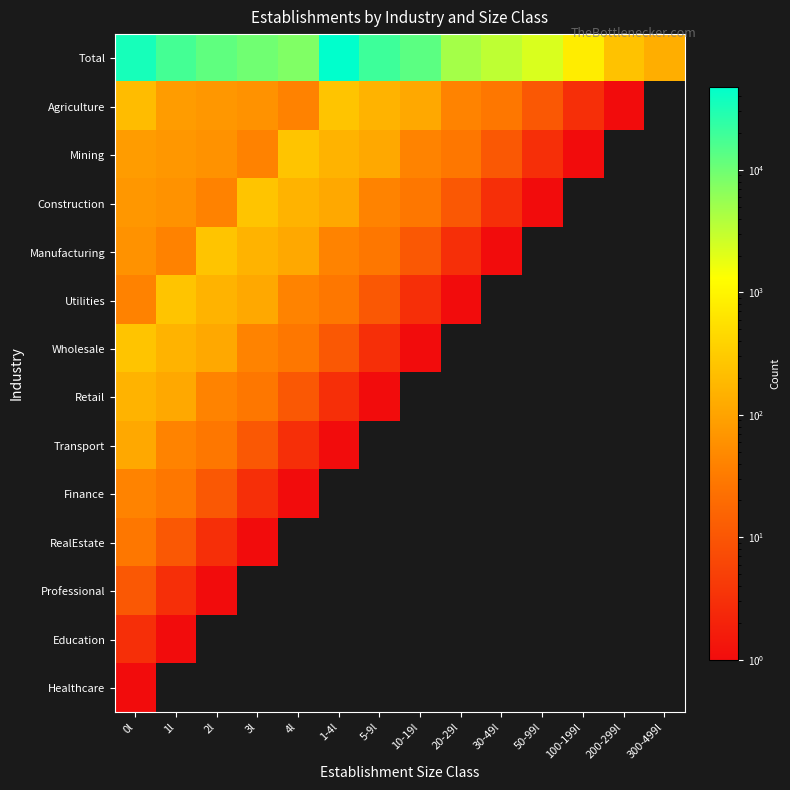

Which series changed the most between 2l and 50-99l?

Total